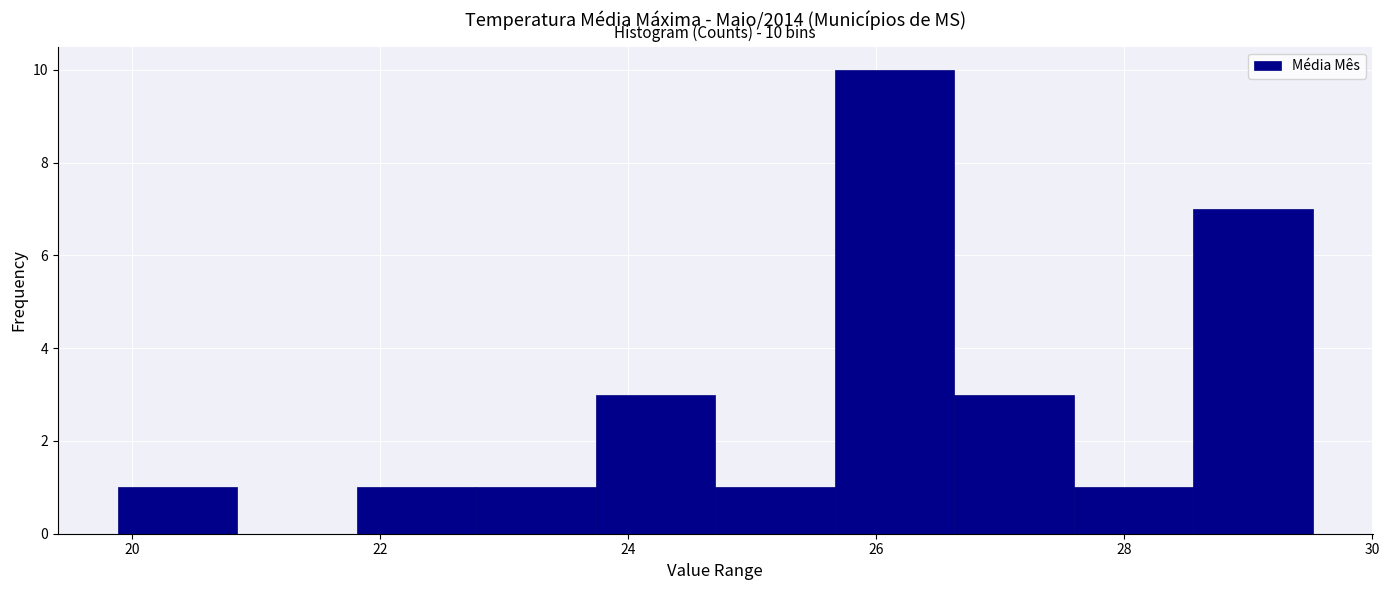

Over which range of the x-axis is the bar tallest?

25.6 to 26.6